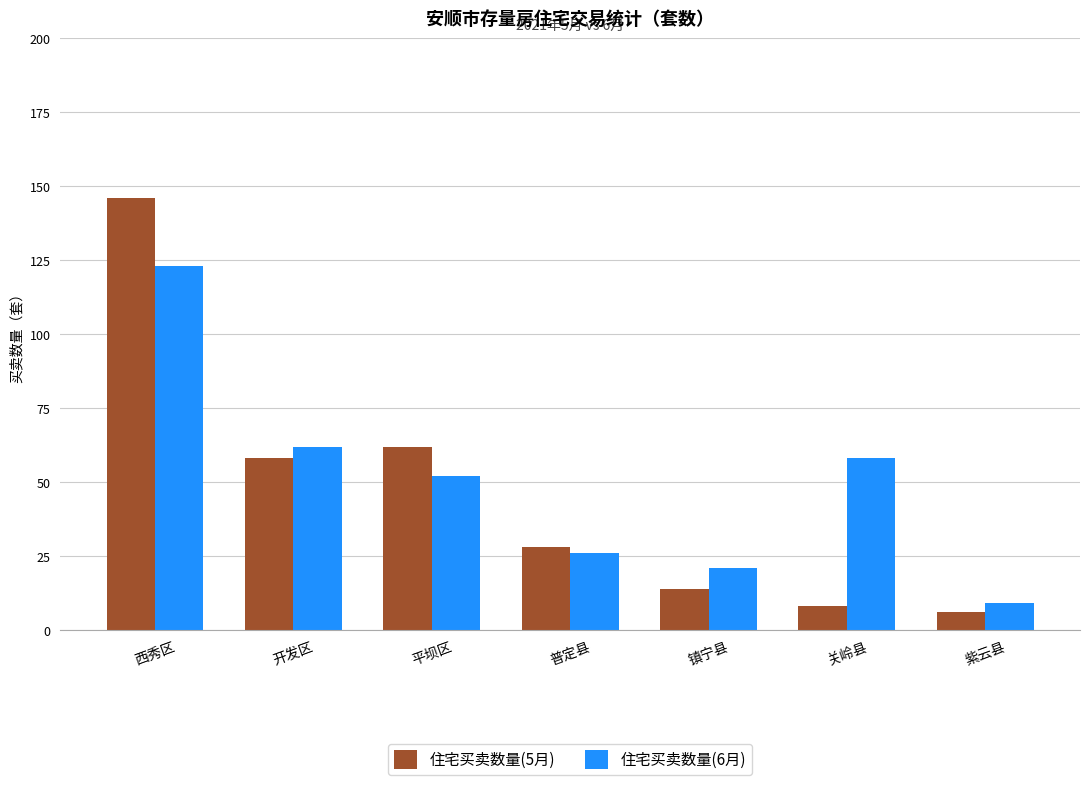

What is the label of the 5th bar from the right?

平坝区